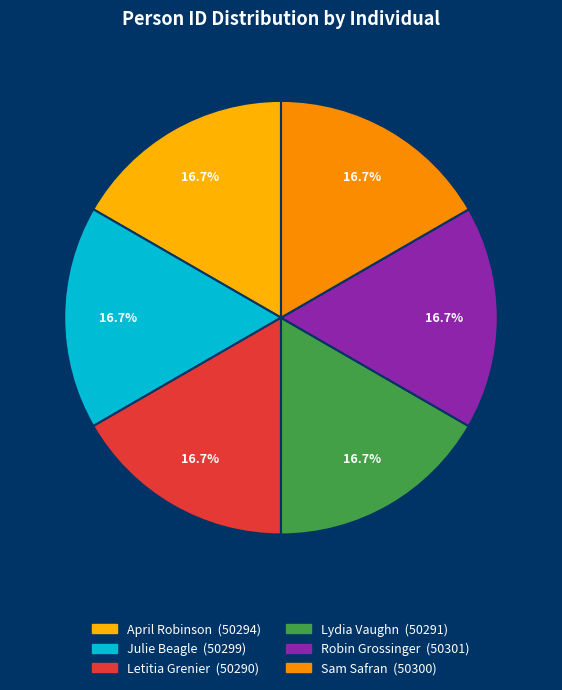

How many slices are in this pie chart?

6